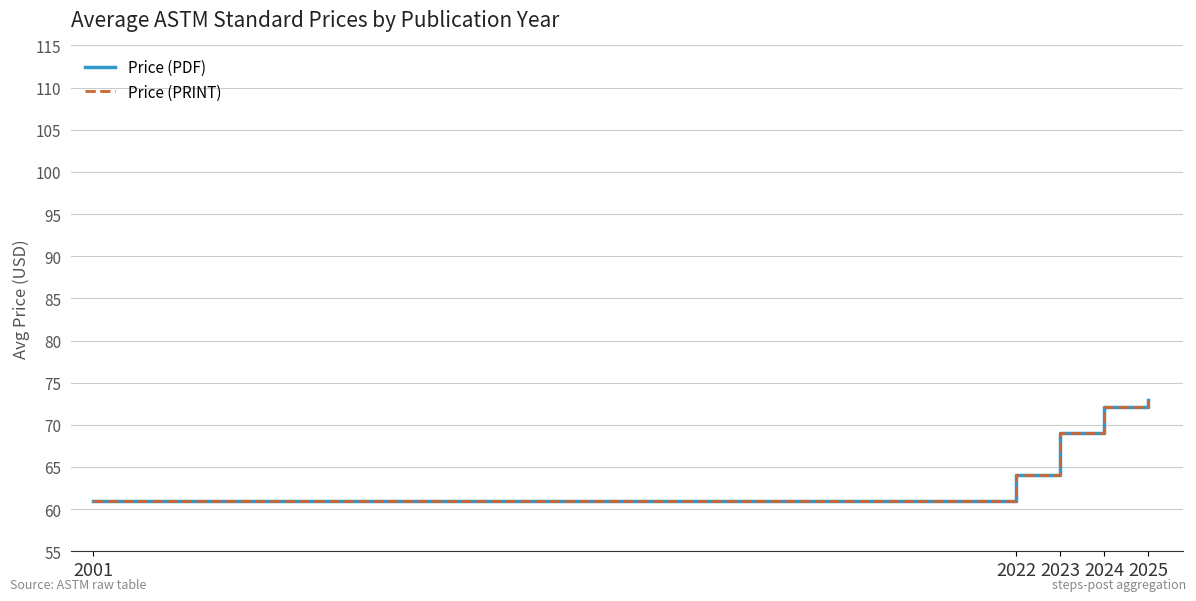

Is it true that Price (PRINT) equals 42.8 at 2022?

False